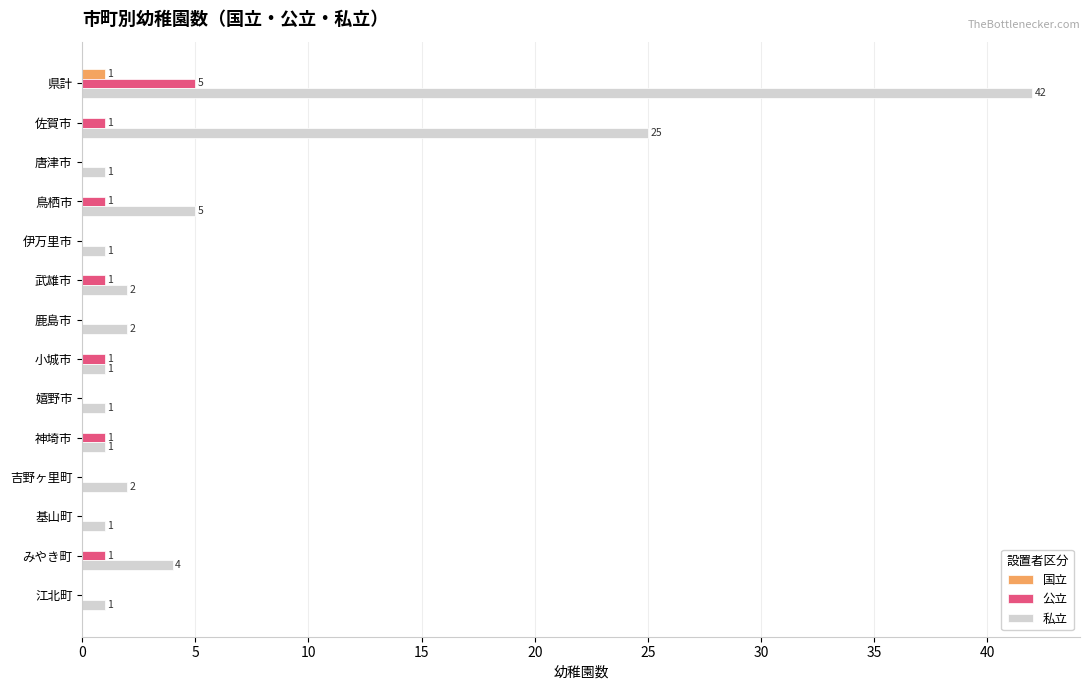

Between 県計 and 神埼市, which series saw the biggest shift?

私立